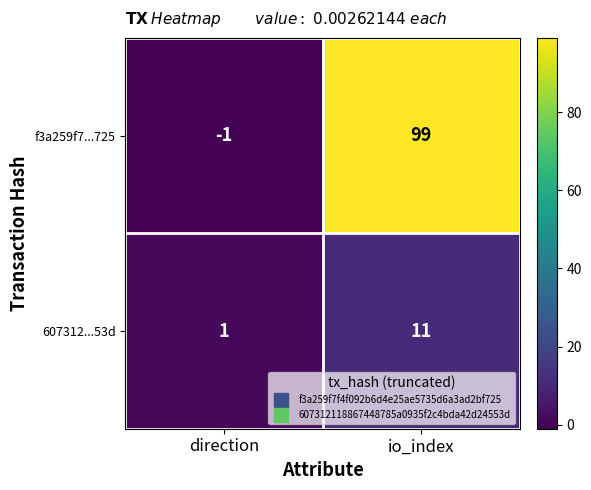

Reading right to left, transcribe all the data shown in this chart.

f3a259f7...725: io_index=99	direction=-1
607312...53d: io_index=11	direction=1